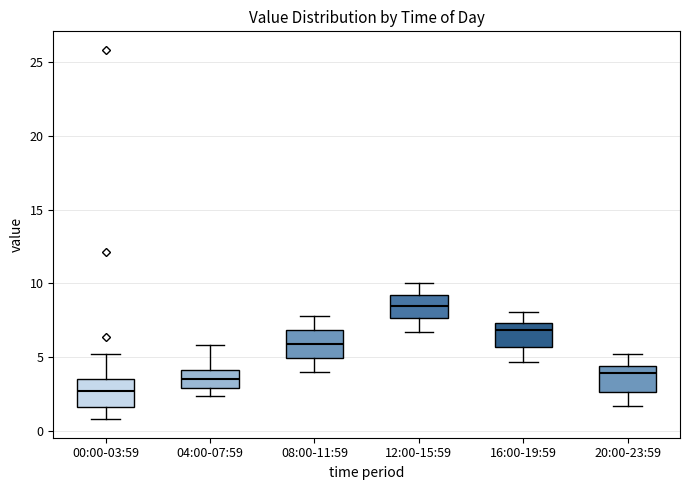

Reading left to right, transcribe this box plot: for each box, give where its median line is, the range the box spans, and where its two whiskers end, as read against the y-axis. The values are not printed on the chart, so give them approximately, as read against the axis.

00:00-03:59: median 2.5, box 1.5 to 3.5, whiskers 1.0 to 5.0
04:00-07:59: median 3.5, box 3.0 to 4.0, whiskers 2.5 to 6.0
08:00-11:59: median 6.0, box 5.0 to 7.0, whiskers 4.0 to 8.0
12:00-15:59: median 8.5, box 7.5 to 9.0, whiskers 6.5 to 10.0
16:00-19:59: median 7.0, box 5.5 to 7.5, whiskers 4.5 to 8.0
20:00-23:59: median 4.0, box 2.5 to 4.5, whiskers 1.5 to 5.0